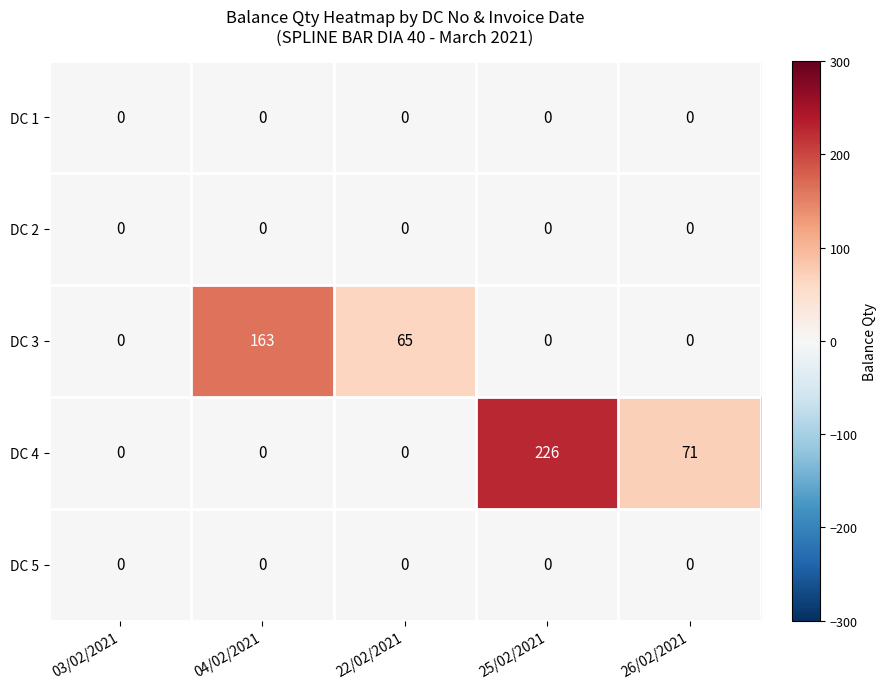

Which series has the largest total across all categories?

DC 4